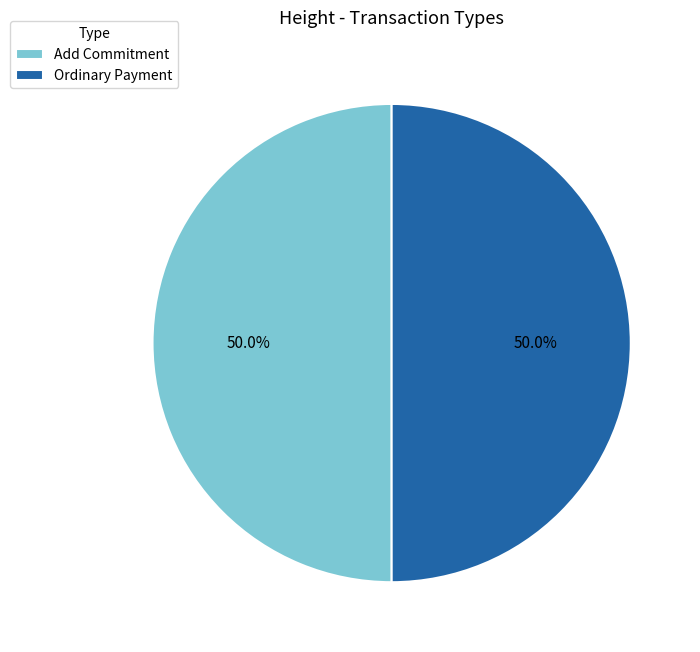

Approximately how many times larger is the value at Add Commitment compared to Ordinary Payment?

1.0